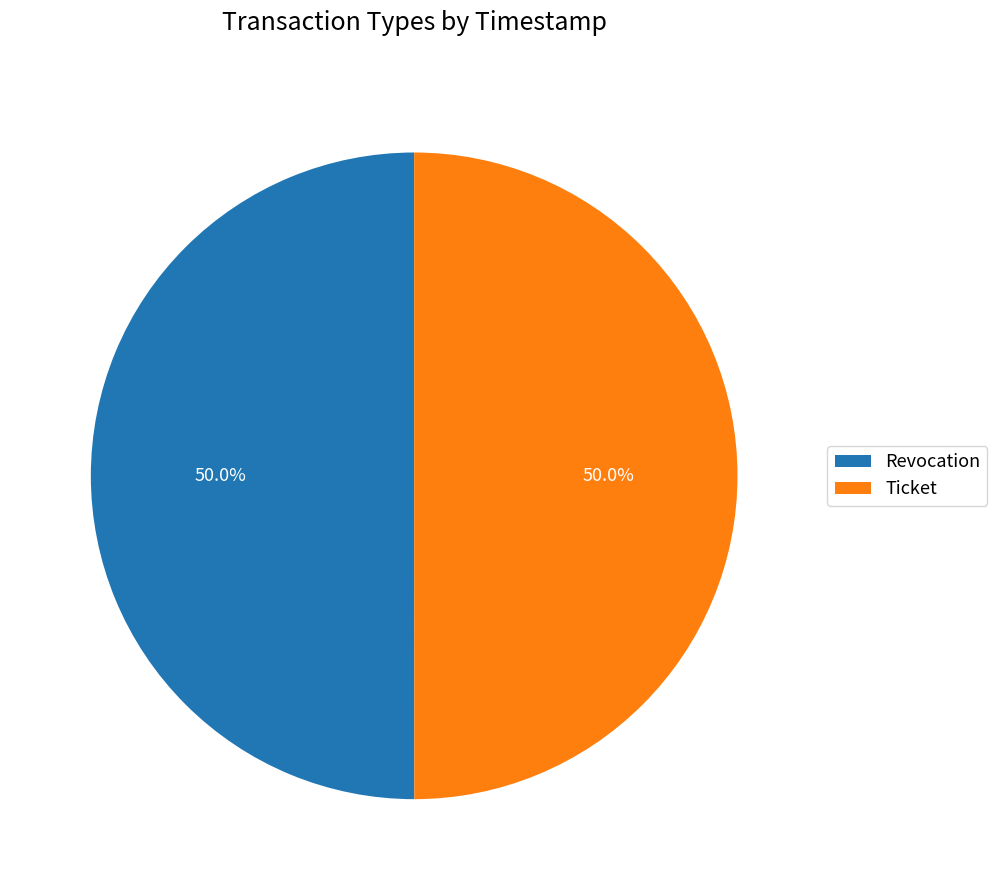

How many segments does this pie chart have?

2